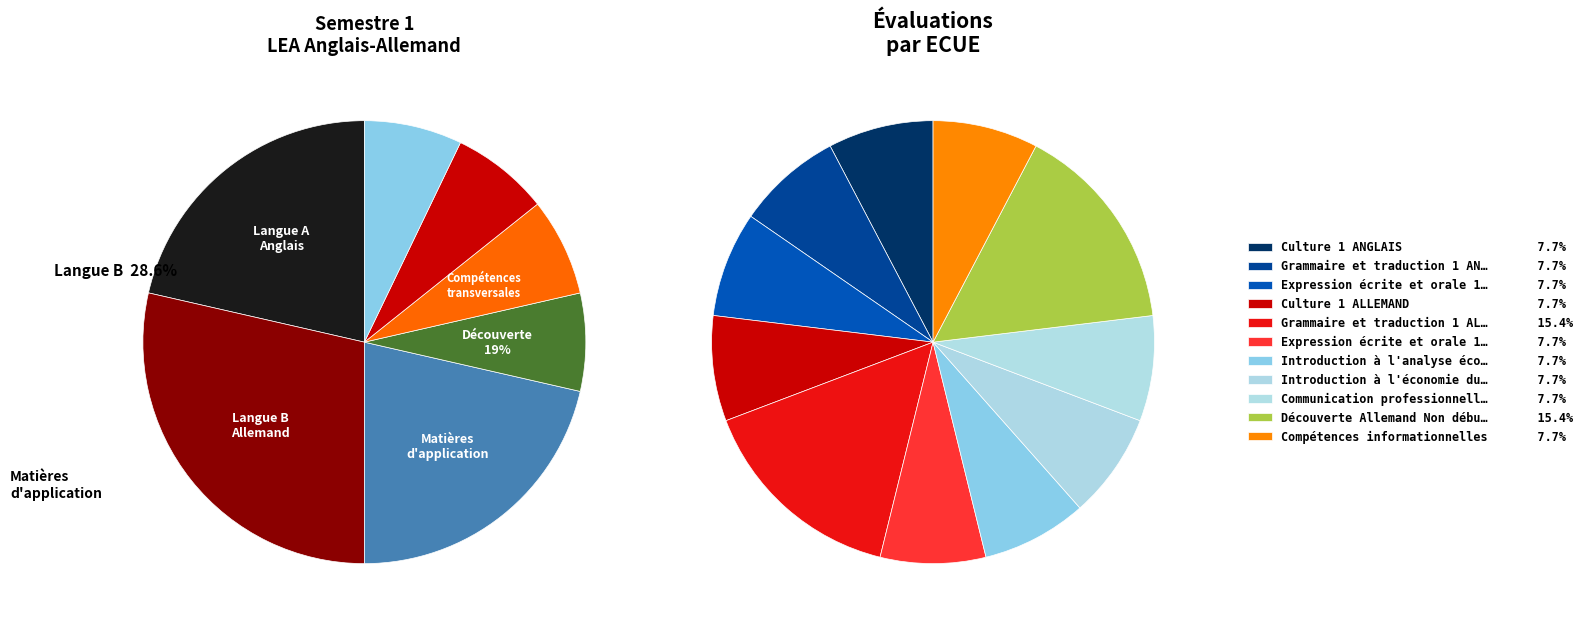

How many slices are in this pie chart?

7